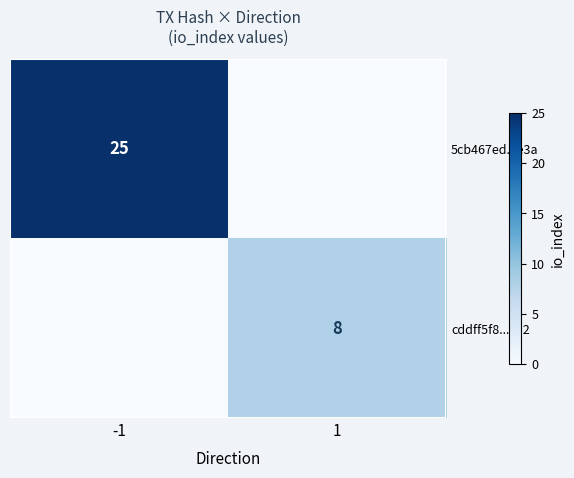

The value of cddff5f8...c12 at 1 is 8. True or false?

True